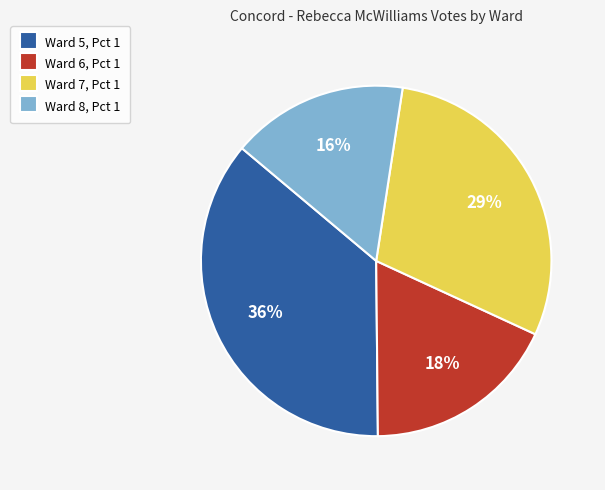

How many segments does this pie chart have?

4